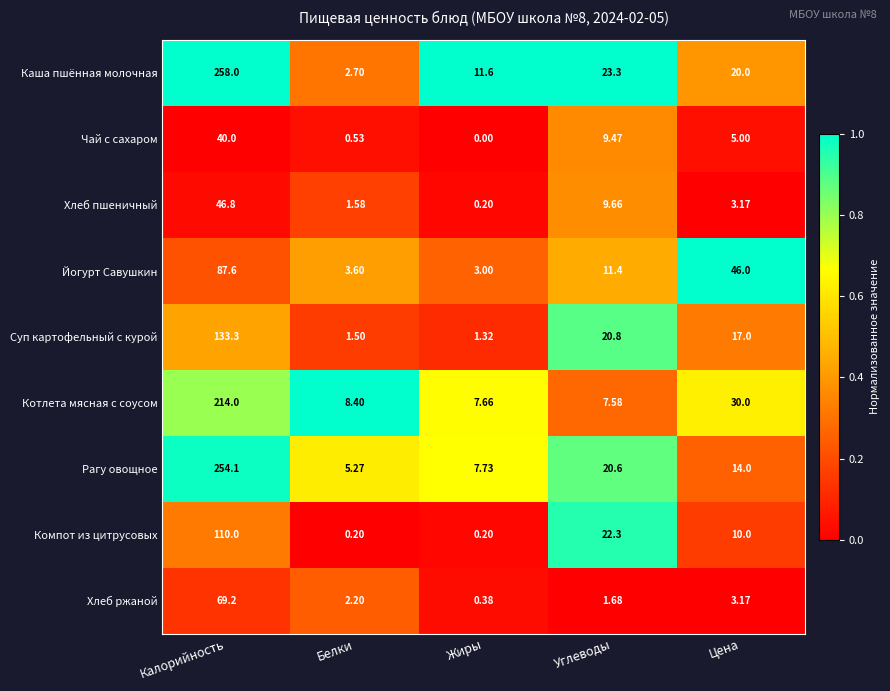

Which series has the widest spread of values?

Каша пшённая молочная